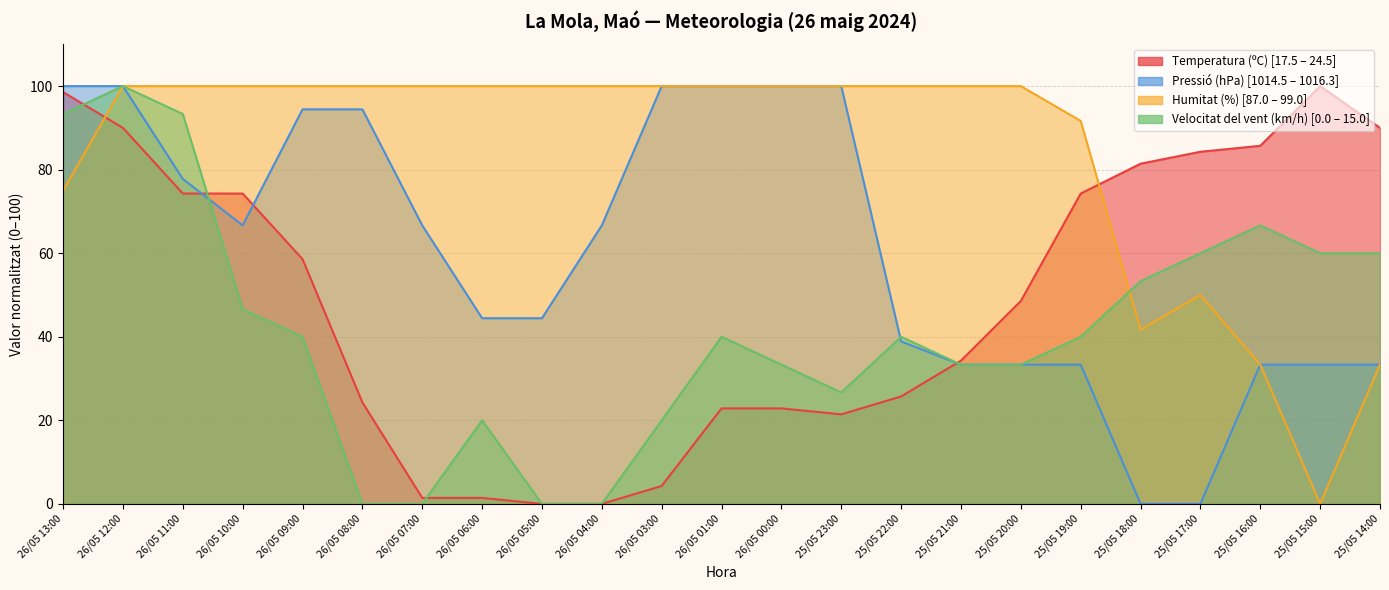

True or false: Velocitat del vent (km/h) has more than 2 points higher than both neighbors.

True